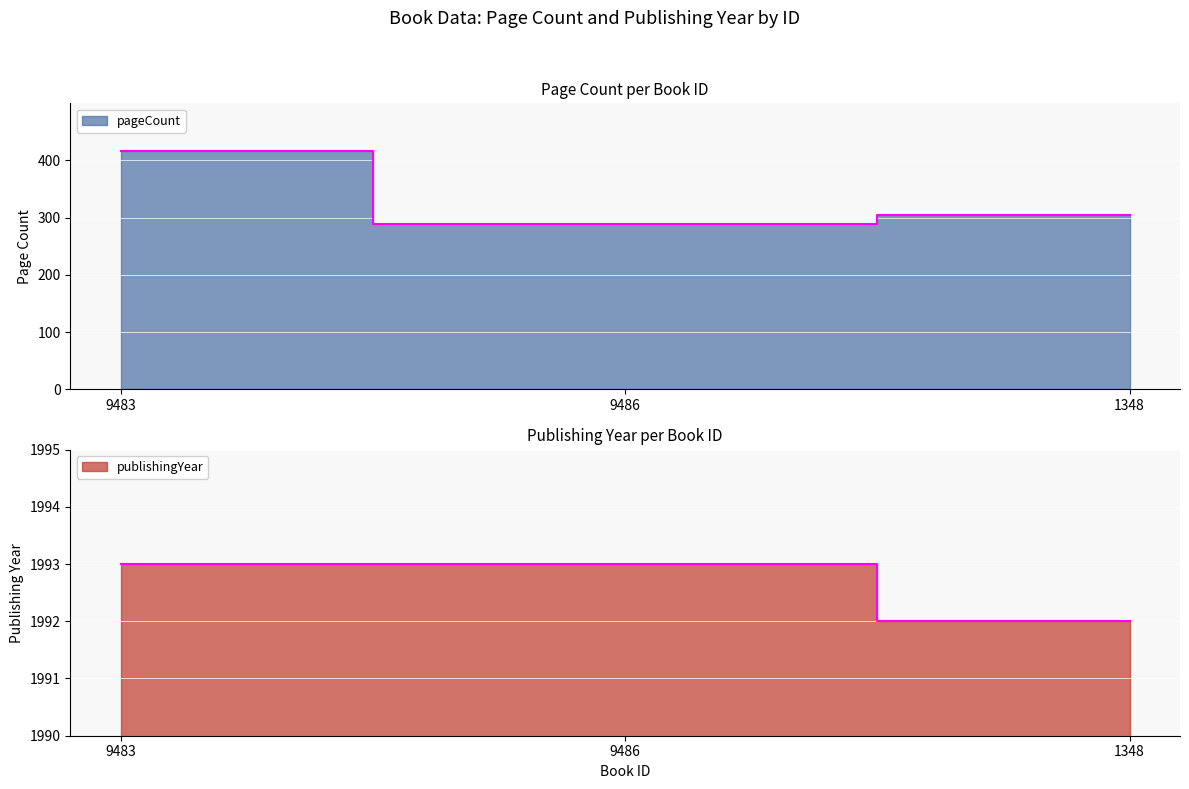

What are all the series names shown in the legend?

pageCount, publishingYear